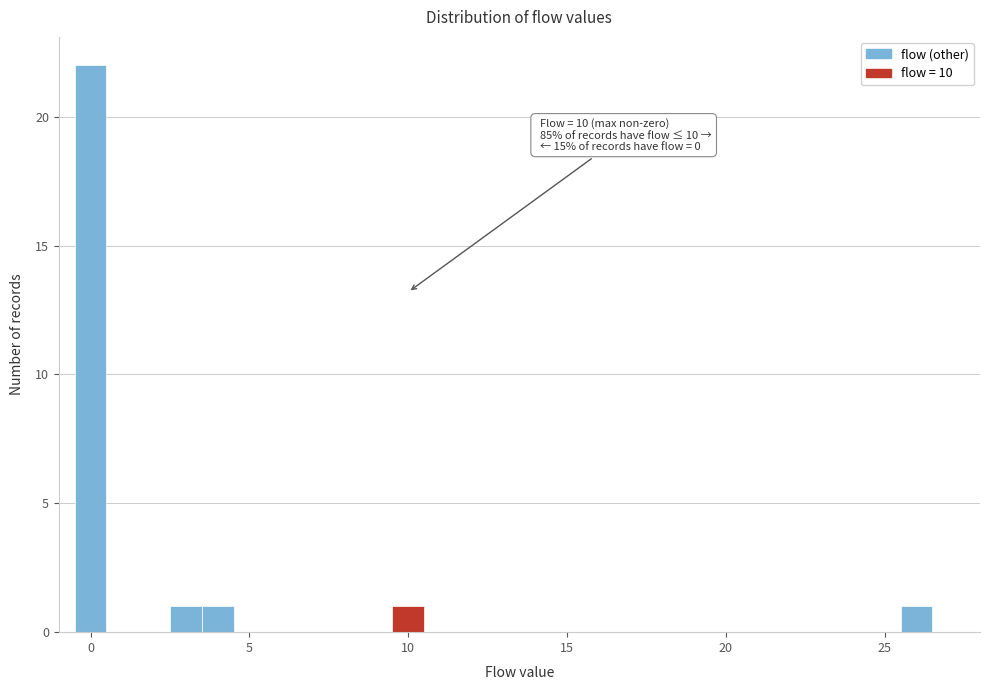

Around what value on the x-axis is the tallest bar? Give the approximate position of its centre, as read against the axis.

0.0